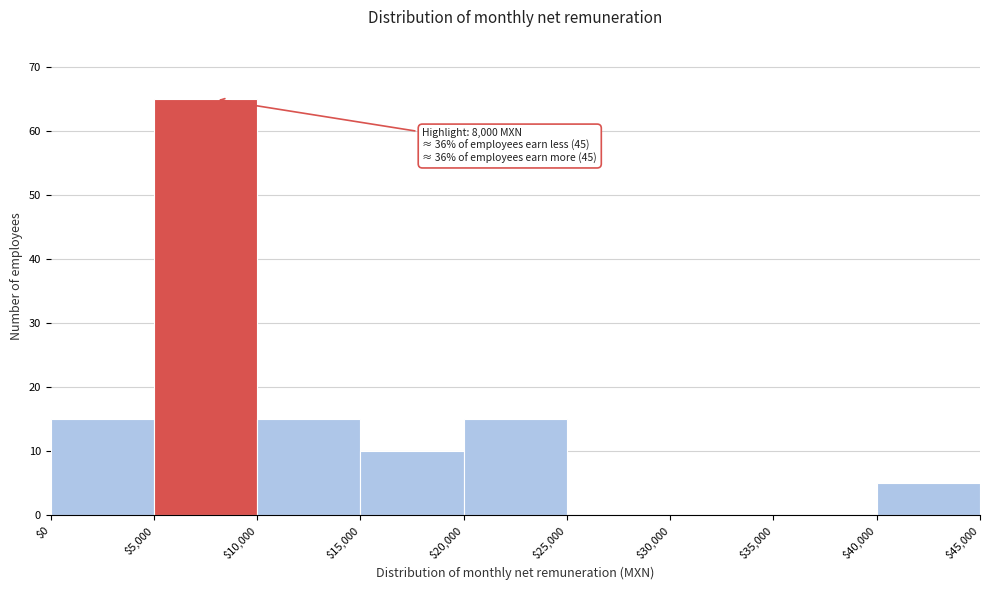

Which range on the x-axis has the tallest bar?

$5,000 to $10,000